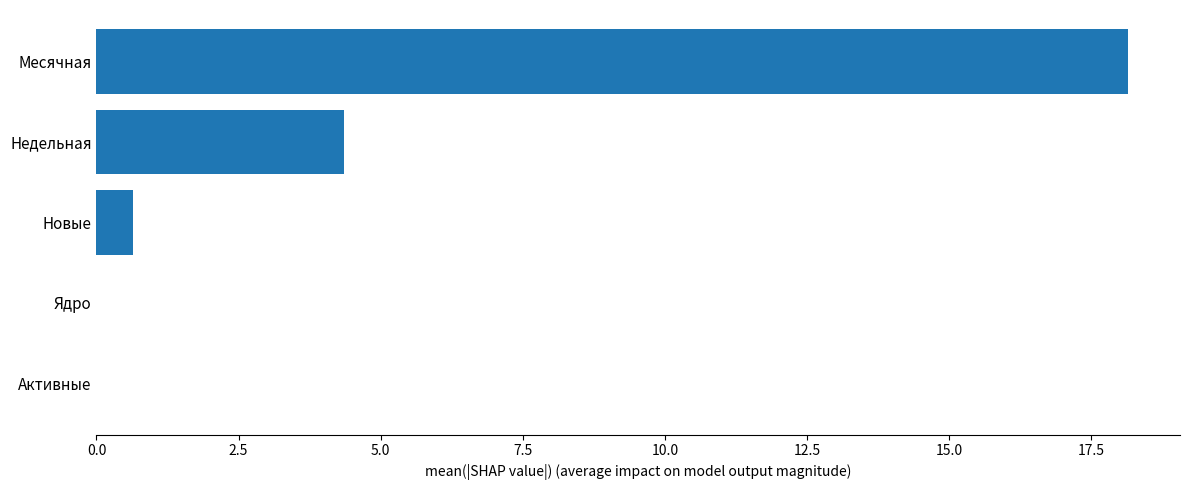

Is it true that the value at Месячная is 18.1?

True